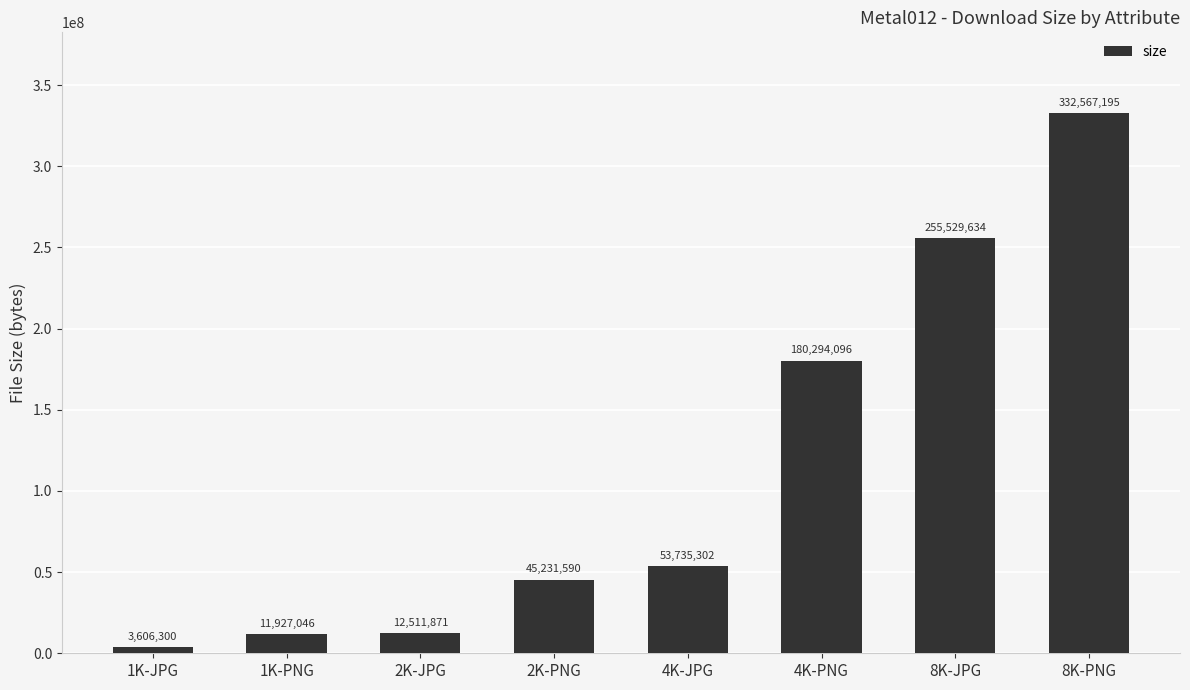

What is the label of the 1st bar from the left?

1K-JPG